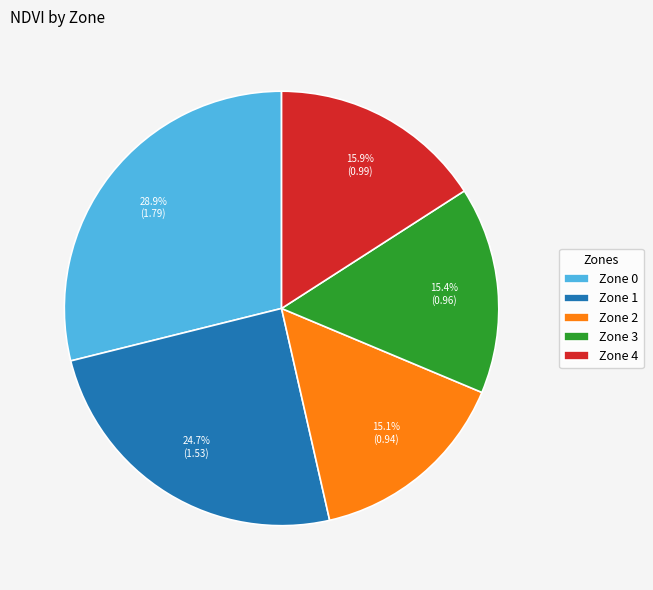

Does Zone 3 represent more than half of the total?

No